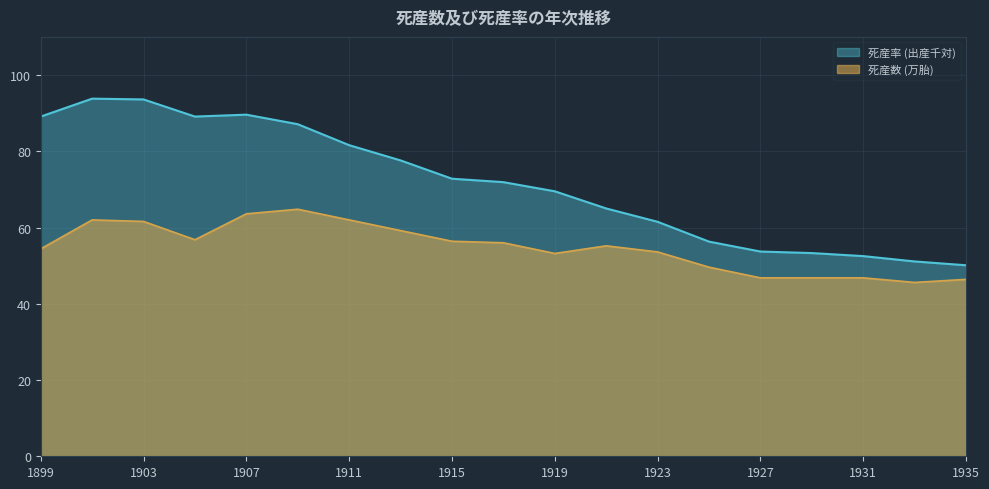

Reading left to right, extract all data points from this chart.

死産数 (万胎): 54.4	62.0	61.6	56.8	63.6	64.8	62.0	59.2	56.4	56.0	53.2	55.2	53.6	49.6	46.8	46.8	46.8	45.6	46.4
死産率 (出産千対): 89.1	93.8	93.6	89.1	89.6	87.1	81.6	77.6	72.8	71.9	69.5	65.0	61.5	56.3	53.7	53.3	52.5	51.1	50.1